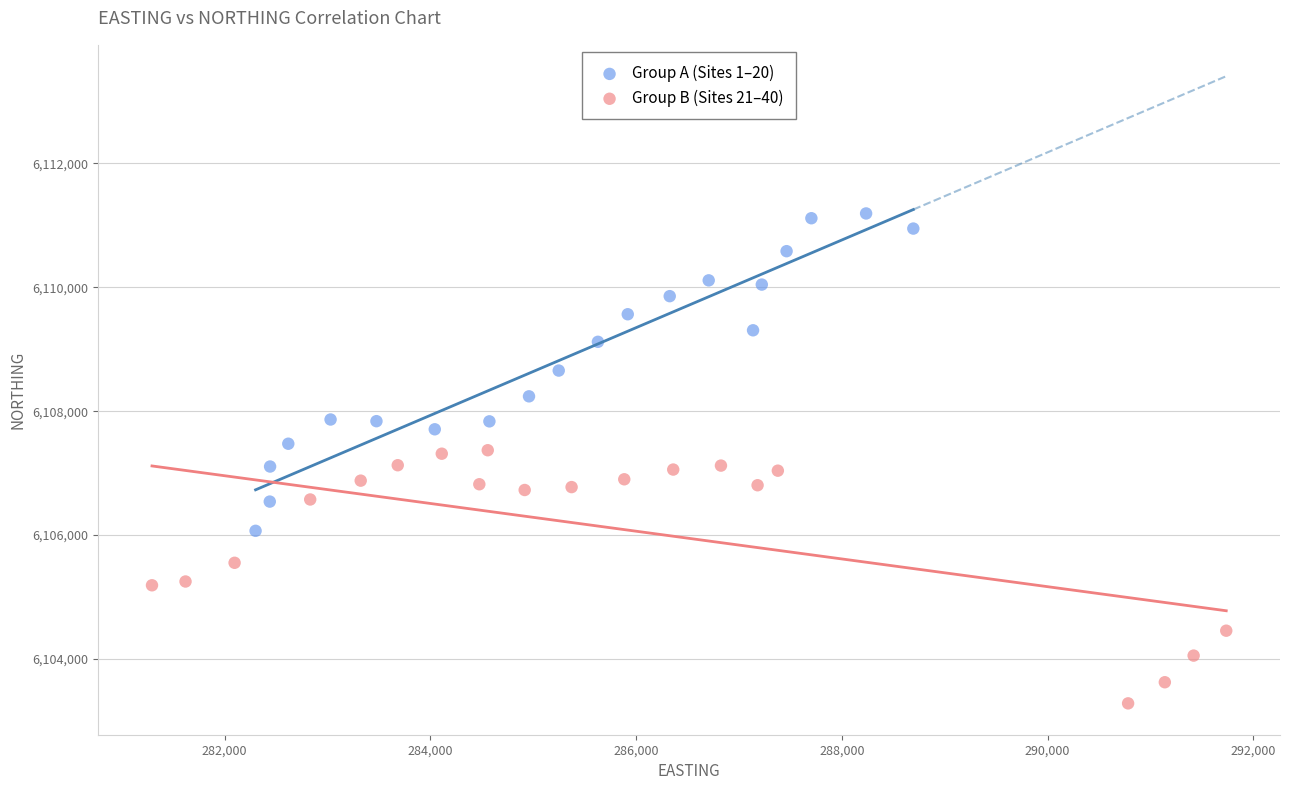

Which series has the largest Y range (max minus min)?

Group A (Sites 1–20)